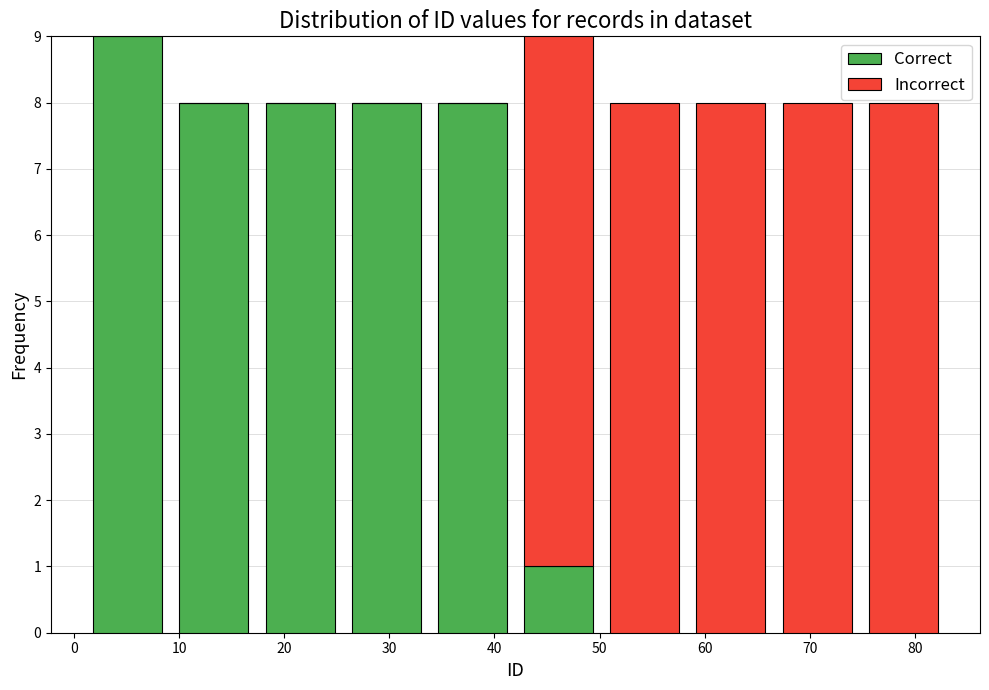

What is the total height of the stacked bar covering 66.6 to 74.8 on the x-axis? Neither the bar edges nor the heights are printed on the chart, so give them approximately, as read against the axes.

8